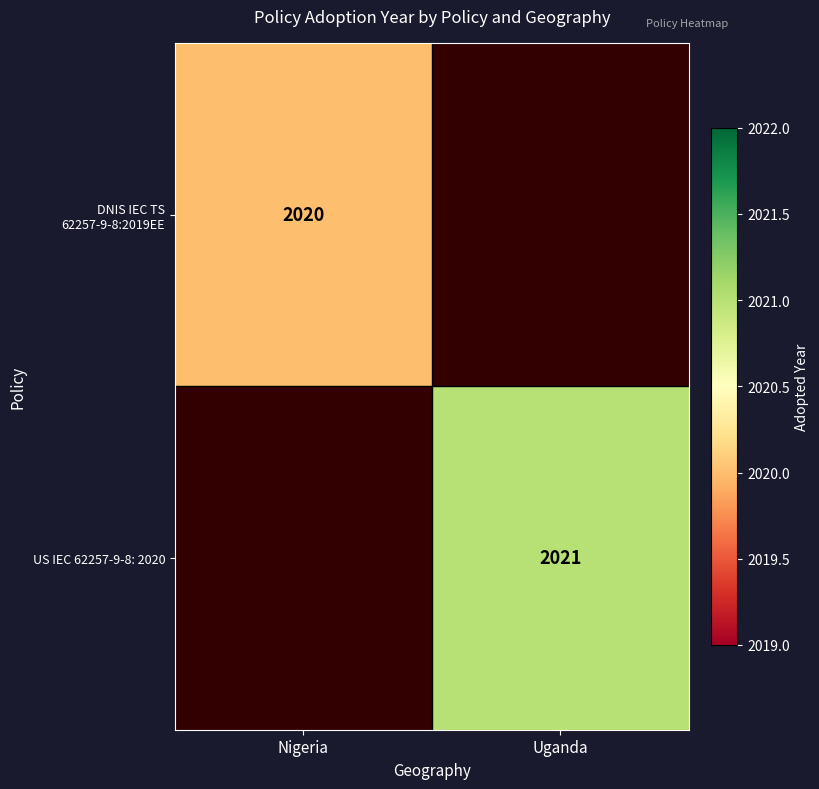

At how many categories does at least one series exceed 2020?

1